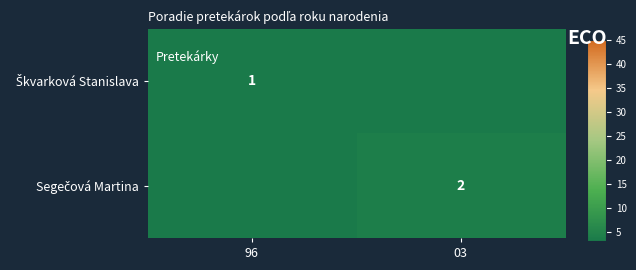

What is the minimum value for Škvarková Stanislava?

1.0